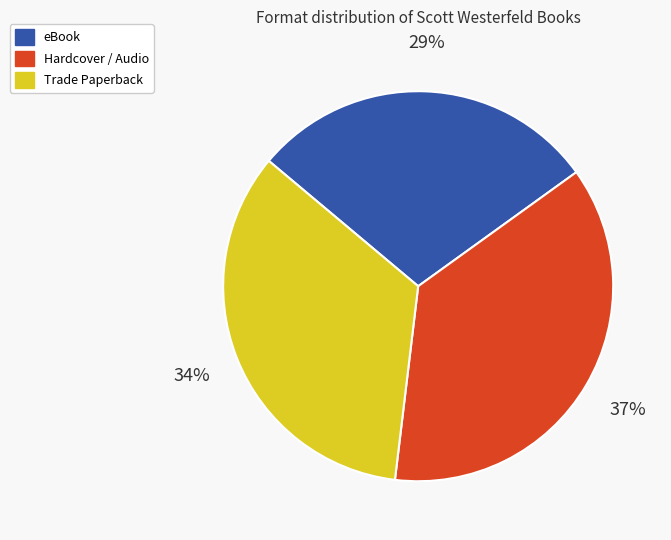

Which slice is the largest?

Hardcover / Audio